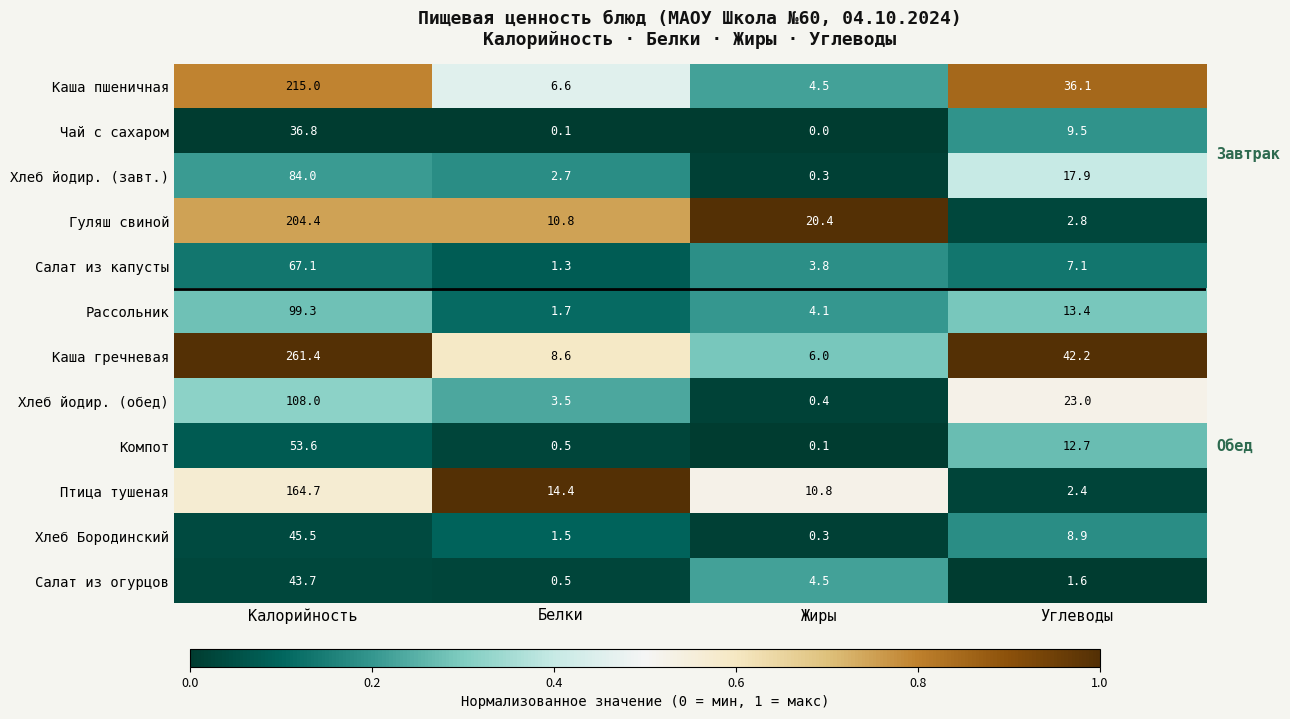

At Углеводы, list the series in order from smallest to largest.

Салат из огурцов, Птица тушеная, Гуляш свиной, Салат из капусты, Хлеб Бородинский, Чай с сахаром, Компот, Рассольник, Хлеб йодир. (завт.), Хлеб йодир. (обед), Каша пшеничная, Каша гречневая